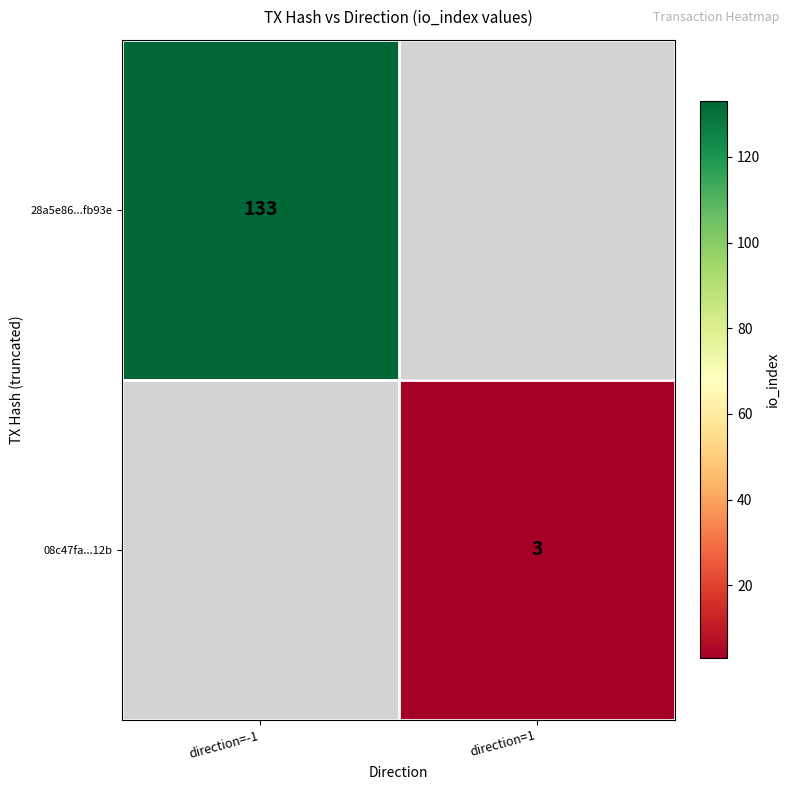

The value of 08c47fa...12b at direction=1 is 5. True or false?

False